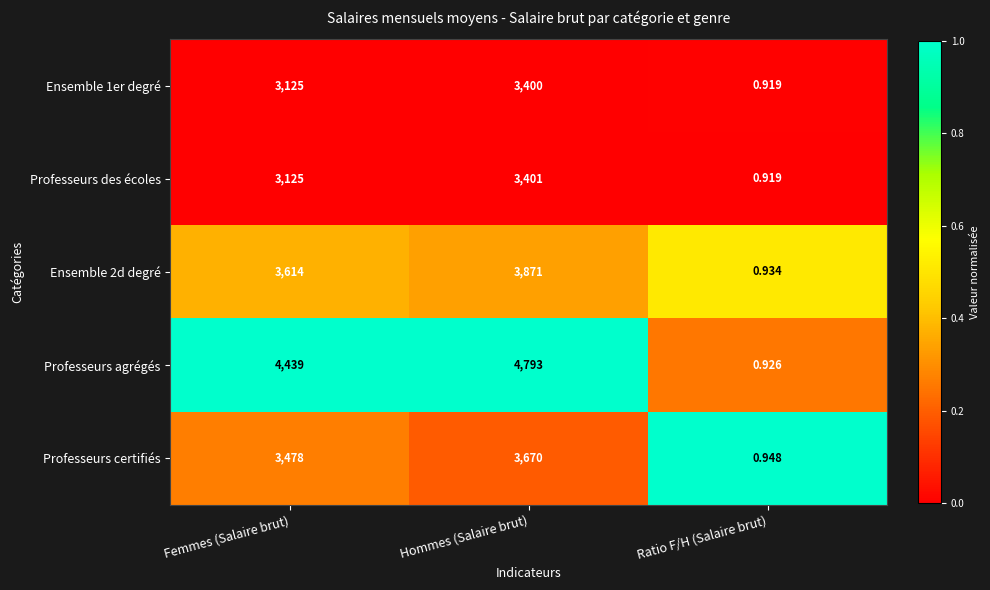

Where is Ensemble 2d degré nearest to the value 1935?

Femmes (Salaire brut)